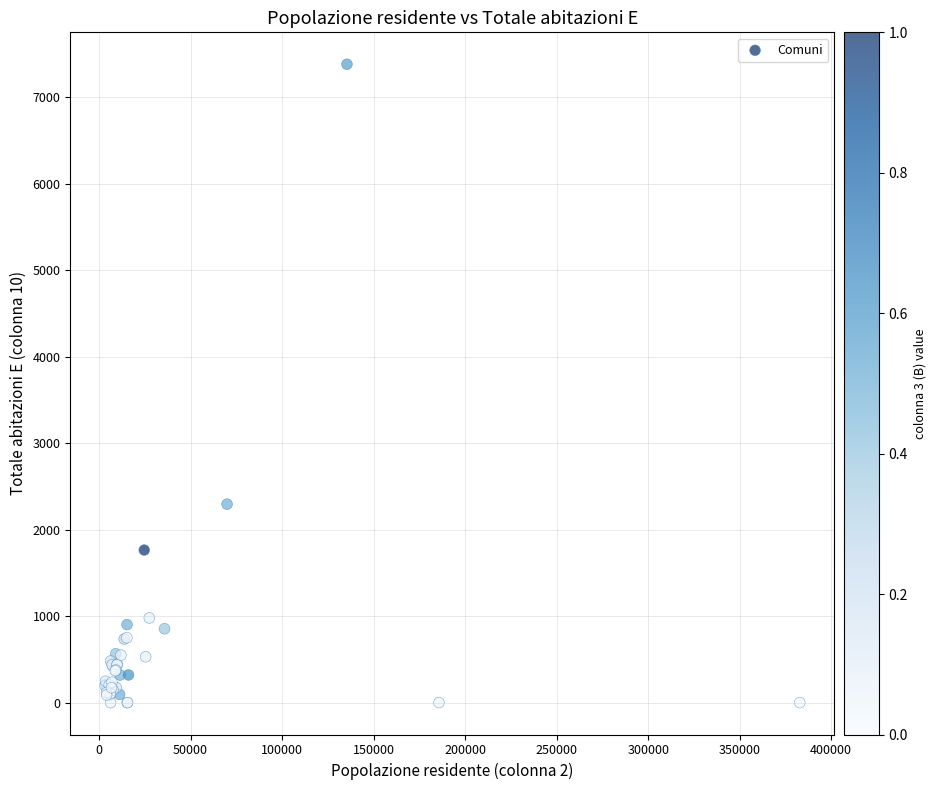

What Y value in the scatter plot is closest to 3691?

2295